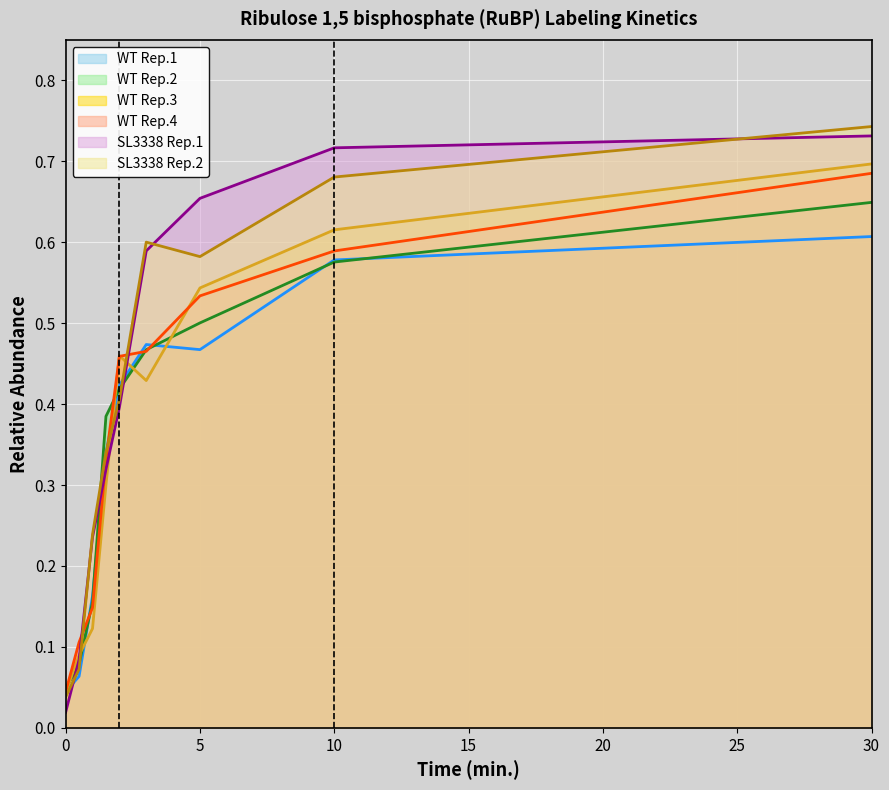

What position from the left is 3?

6